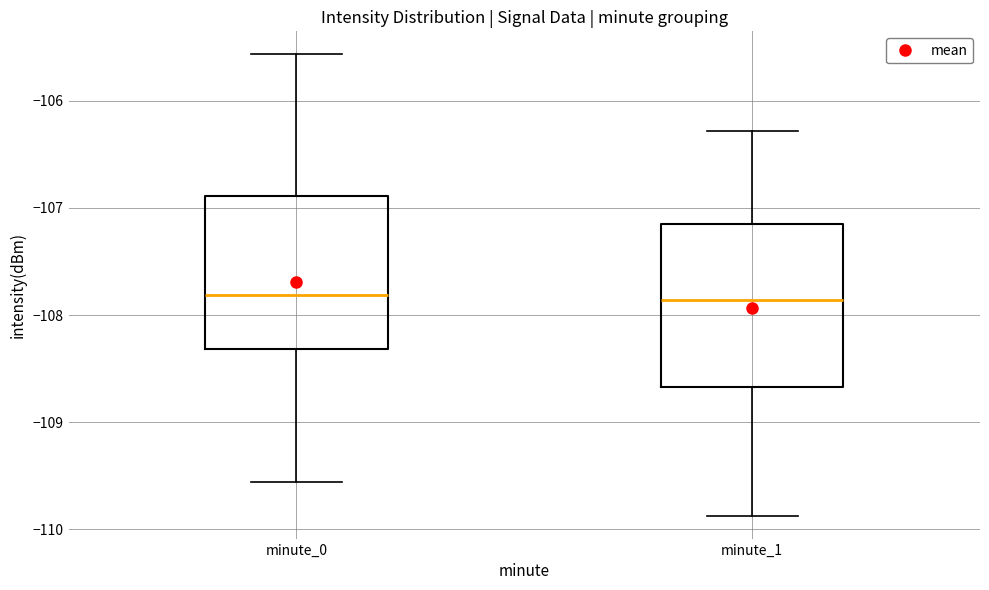

Reading left to right, read every box against the y-axis: the position of its median line, the range the box covers, and the ends of its whiskers. The values are not printed on the chart, so give them approximately, as read against the axis.

minute_0: median -107.8, box -108.3 to -106.9, whiskers -109.6 to -105.6
minute_1: median -107.9, box -108.7 to -107.1, whiskers -109.9 to -106.3